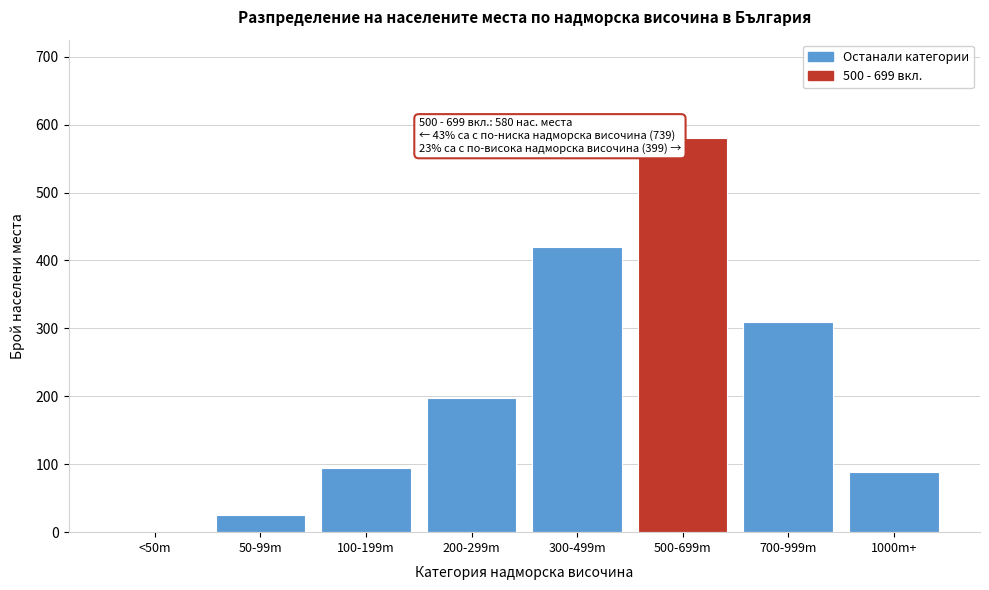

Reading right to left, extract all data points from this chart.

1000m+=89	700-999m=310	500-699m=580	300-499m=420	200-299m=198	100-199m=95	50-99m=26	<50m=0